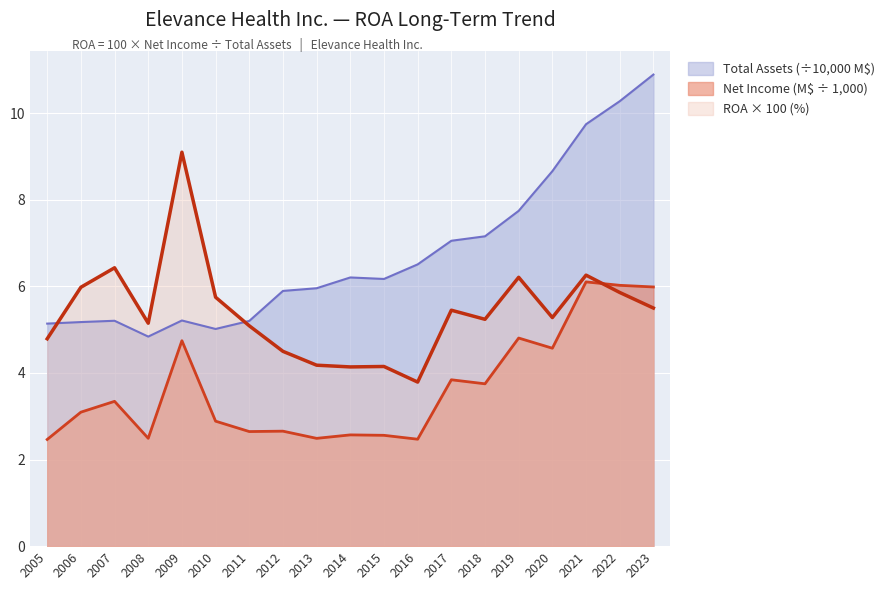

What is the spread (max minus min) of values at 2007?

3.1